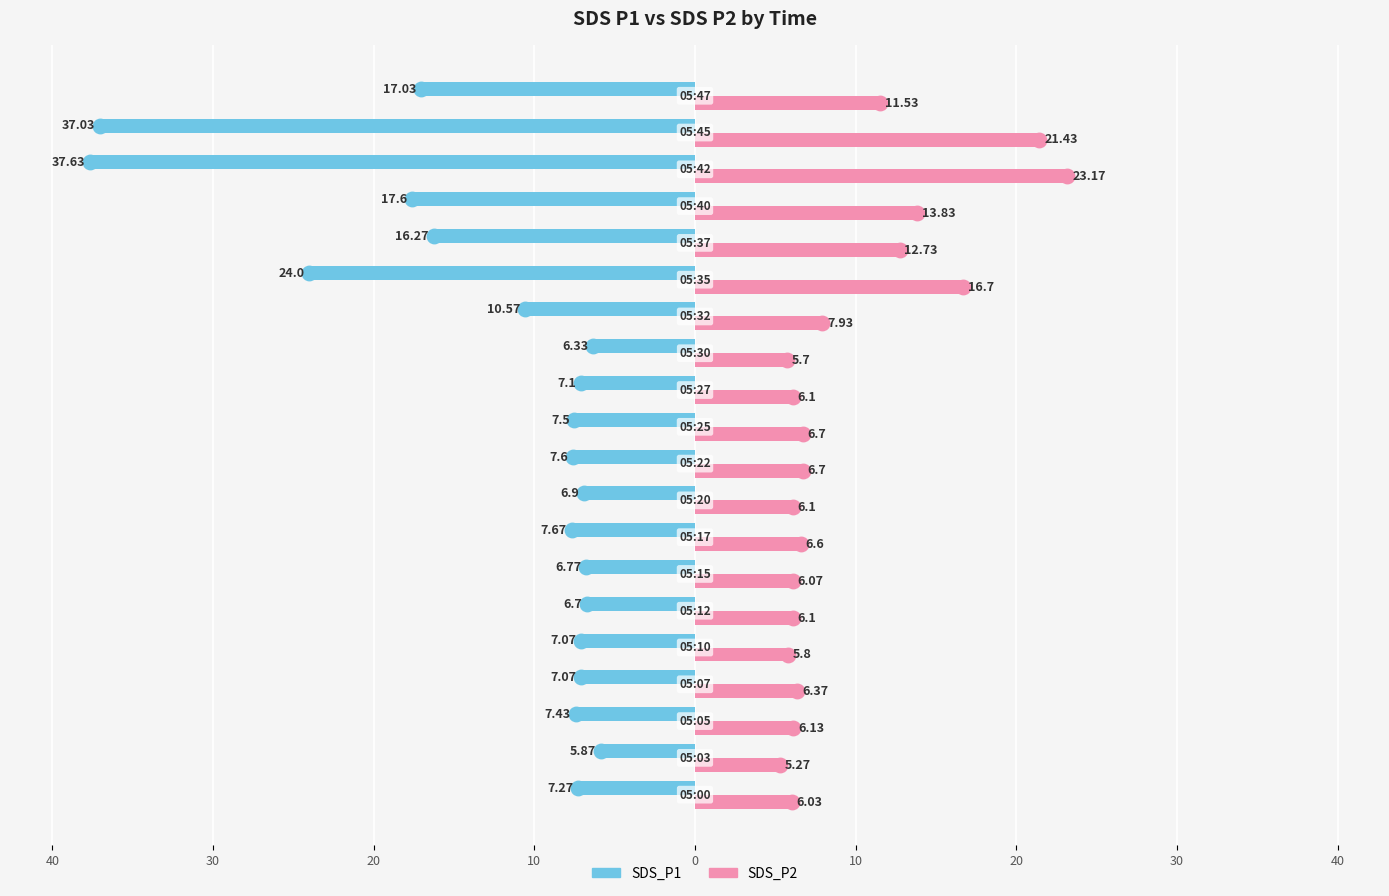

What are all the series names shown in the legend?

SDS_P1, SDS_P2